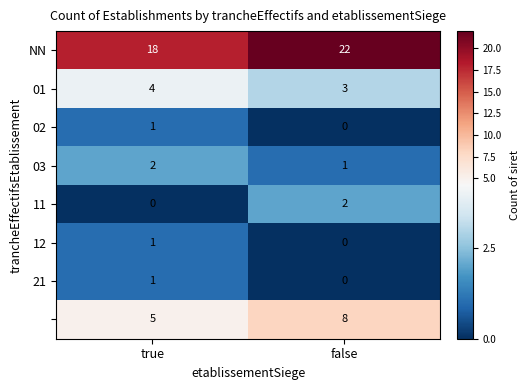

How many series are shown in this chart?

8